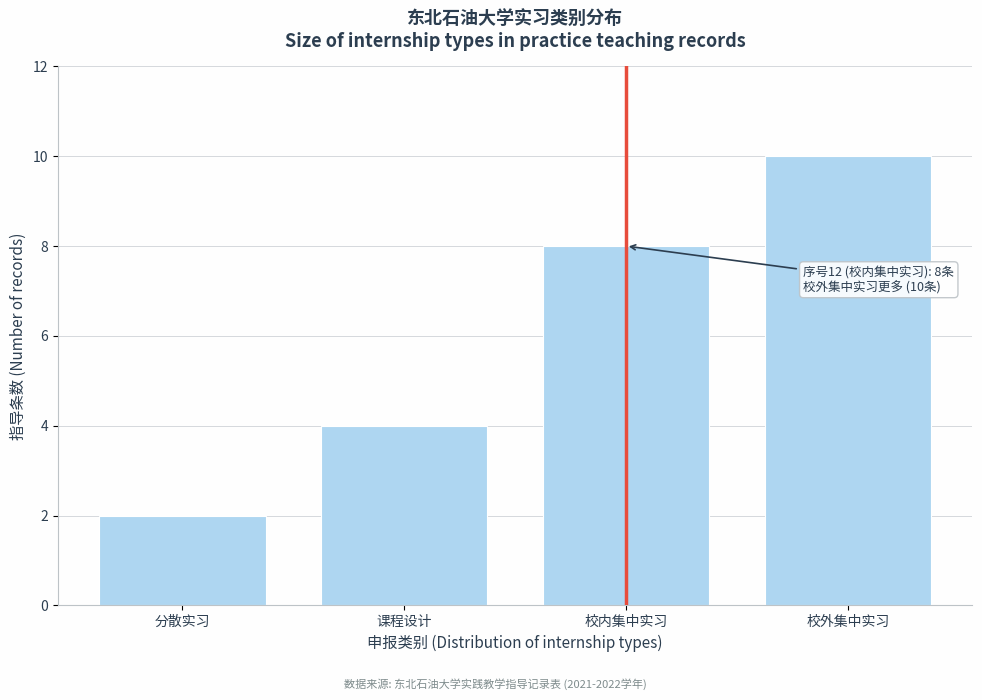

Reading left to right, extract all data points from this chart.

2	4	8	10